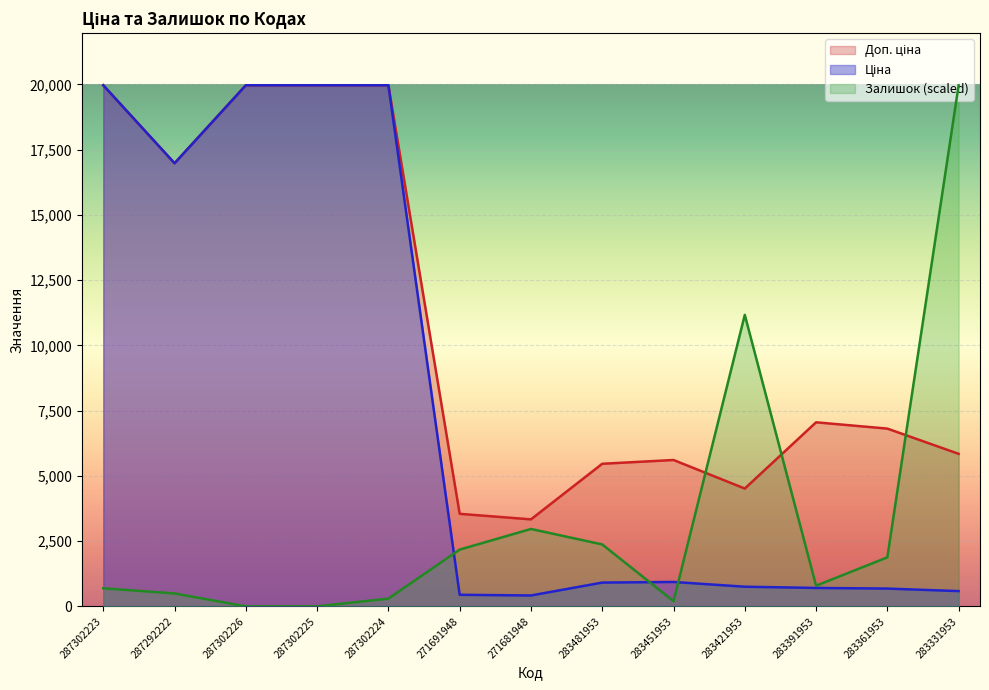

The Доп. ціна series shows 5843.9 at 283331953. True or false?

True